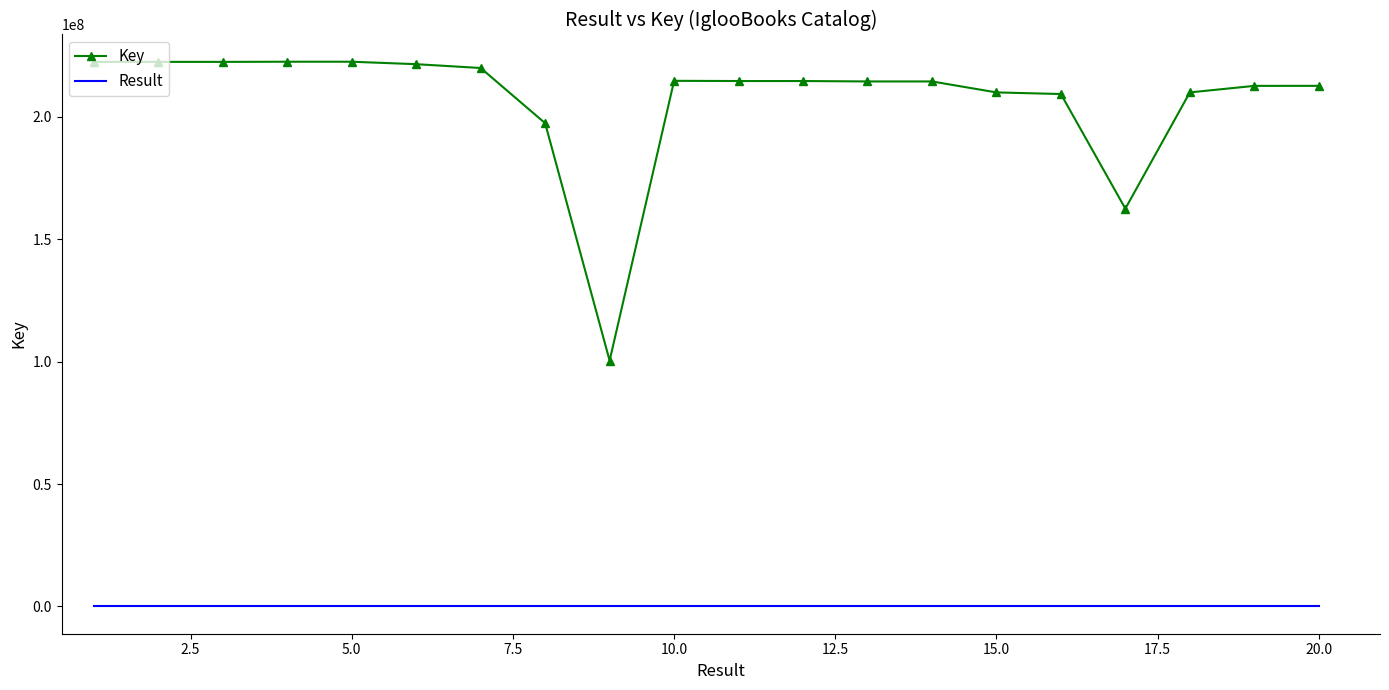

How many series are shown in this chart?

2